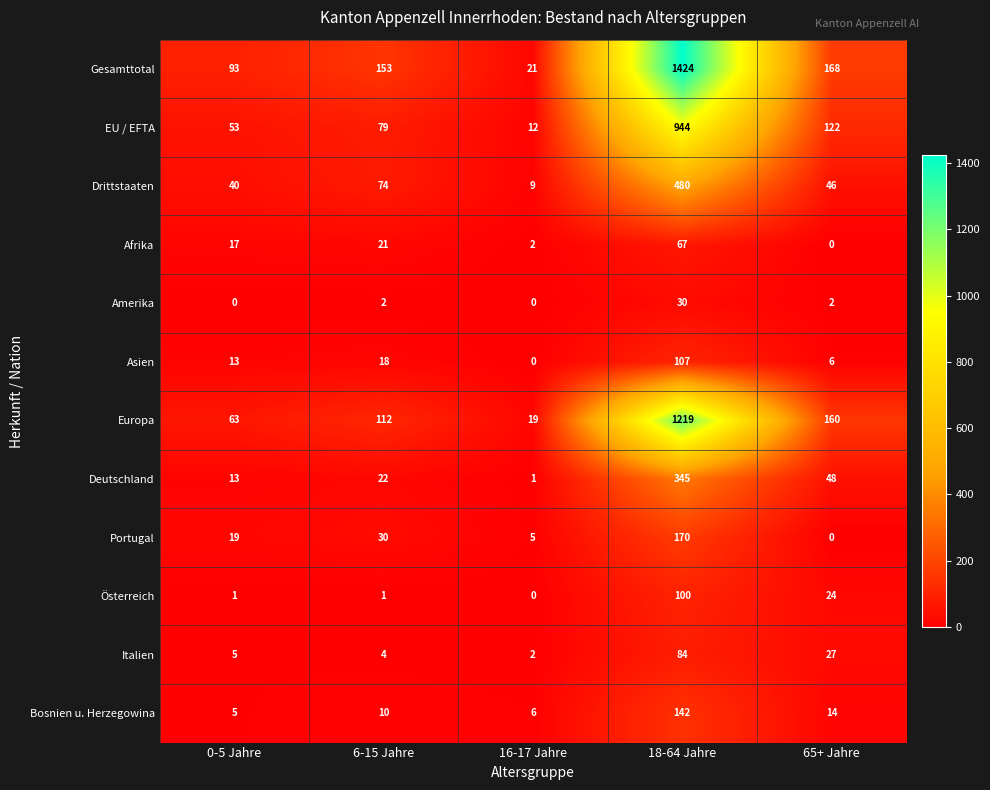

What is the sum of the Amerika values at 0-5 Jahre and 18-64 Jahre?

30